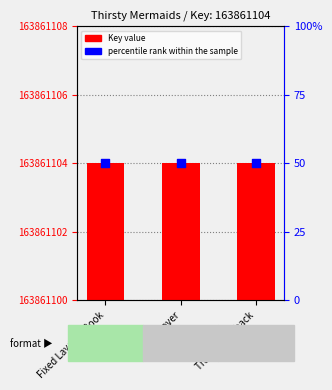

Which series contains the lowest Y value?

Key value